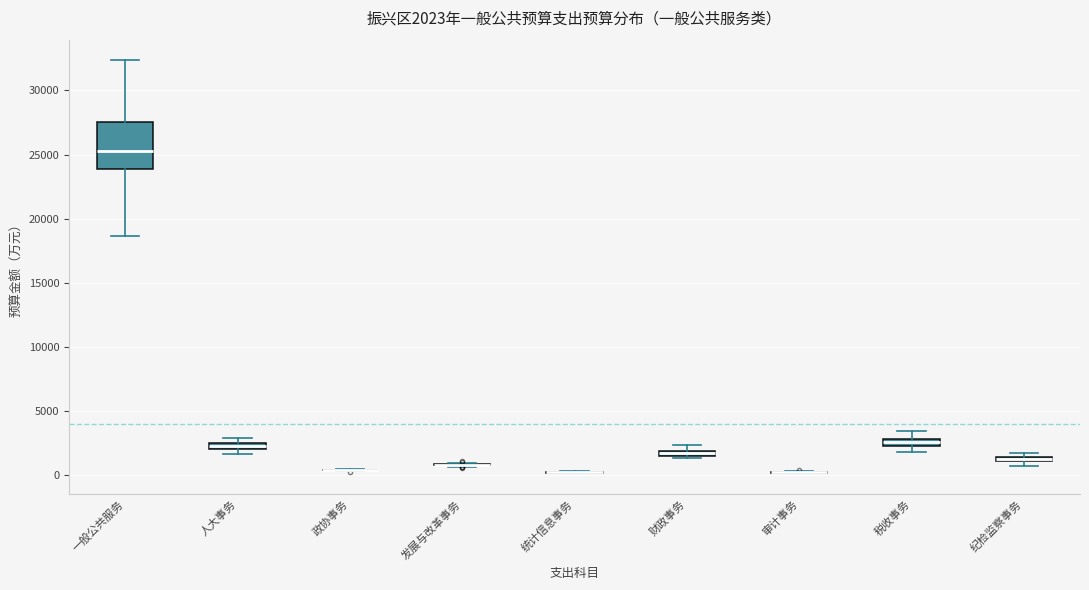

Comparing the boxes themselves (not the whiskers), which one is the tallest?

一般公共服务